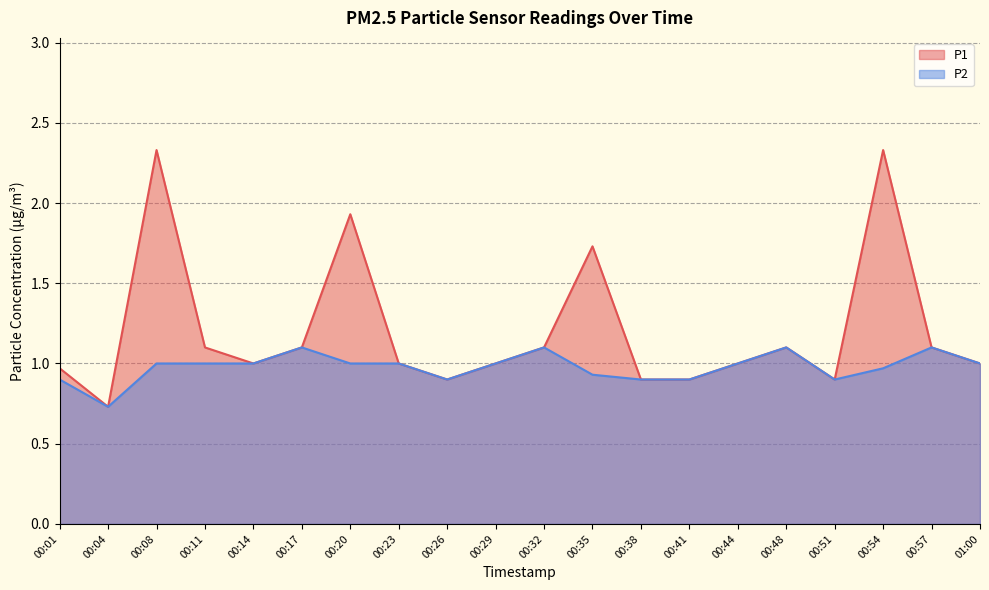

How many values in the P2 series are below 1?

8